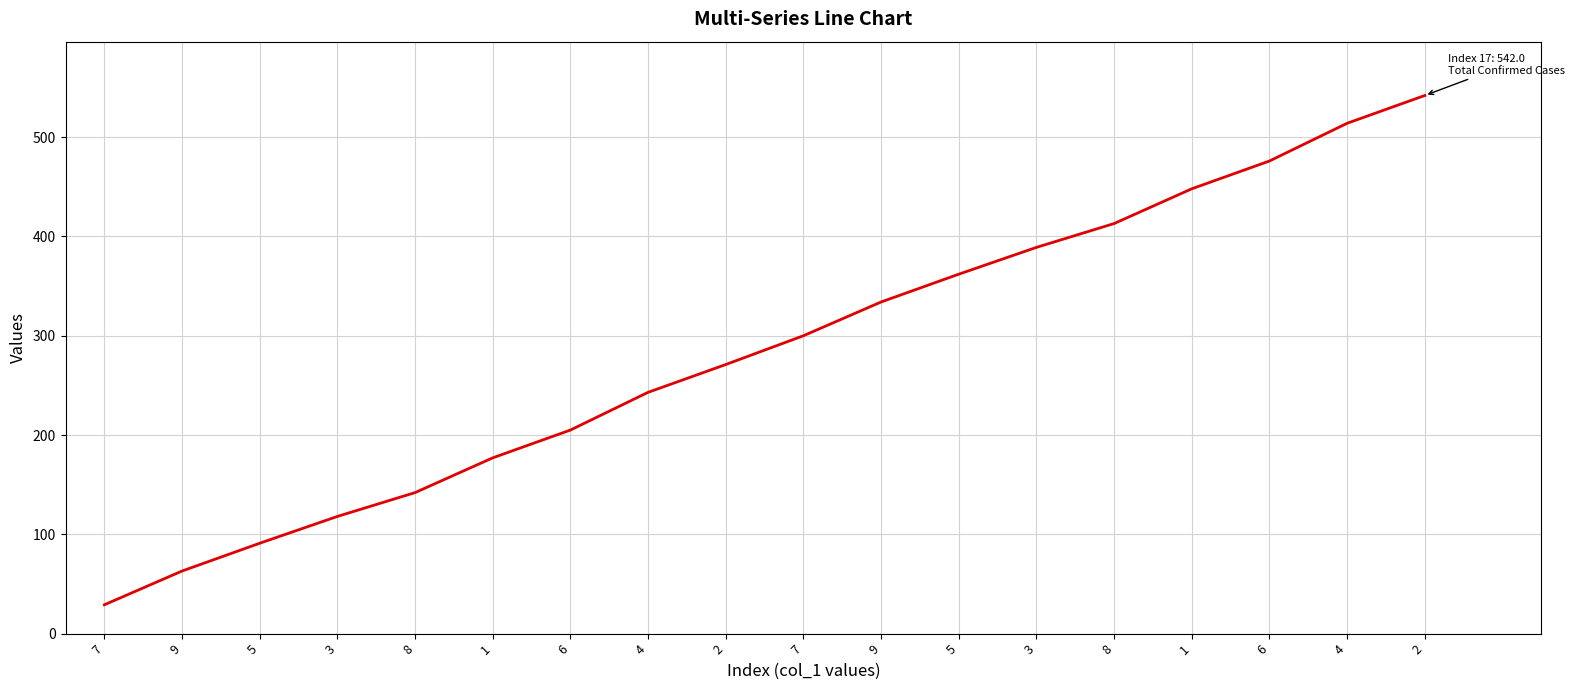

What is the smallest value displayed?

29